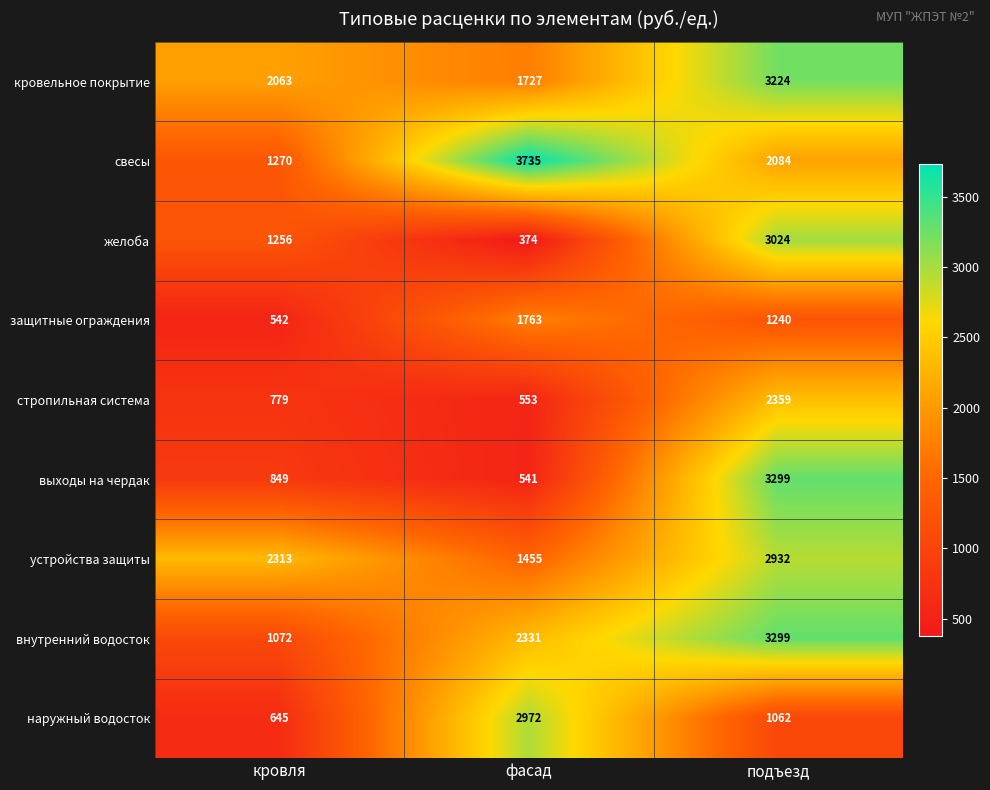

What is the spread (max minus min) of values at подъезд?

2237